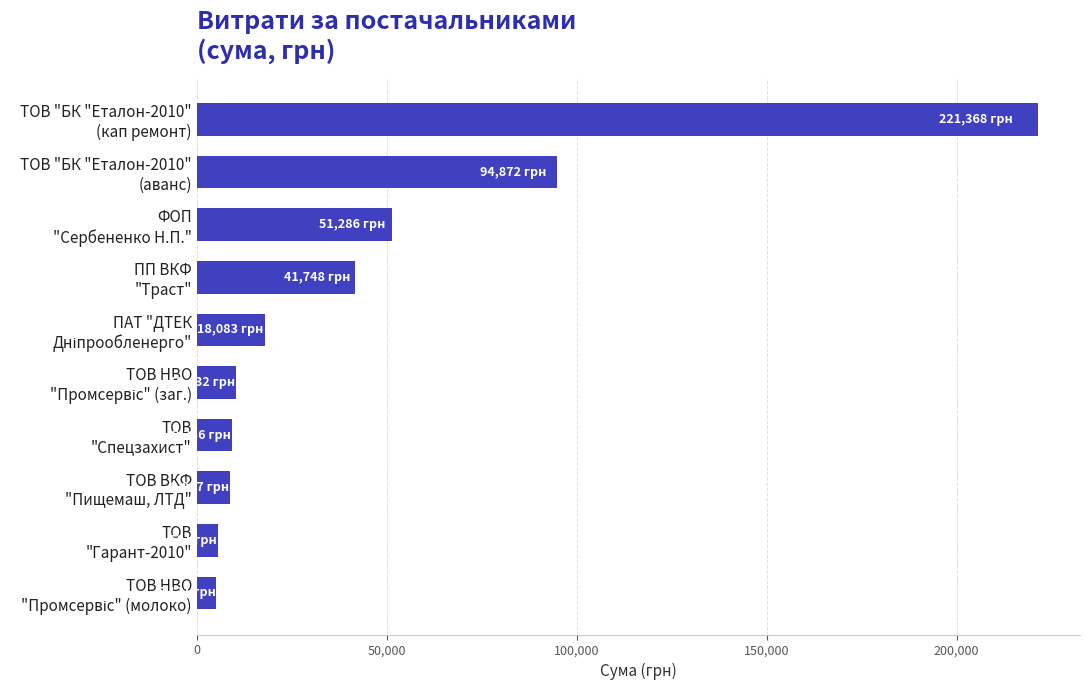

What is the minimum value shown in the chart?

5120.8